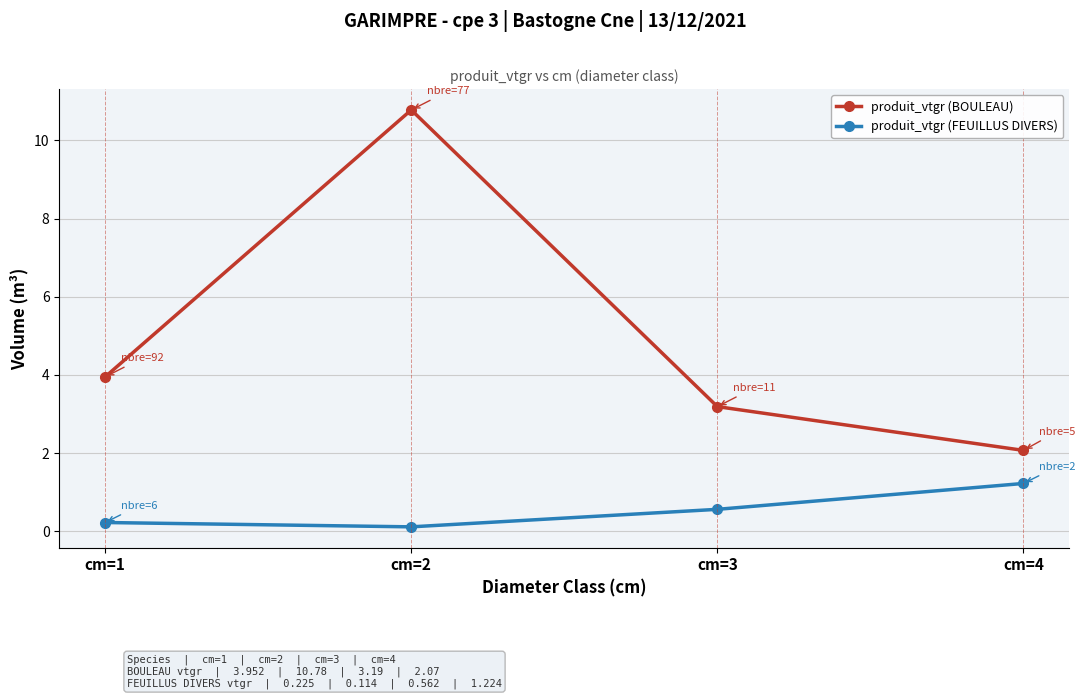

Which series has the largest range (max minus min)?

produit_vtgr (BOULEAU)